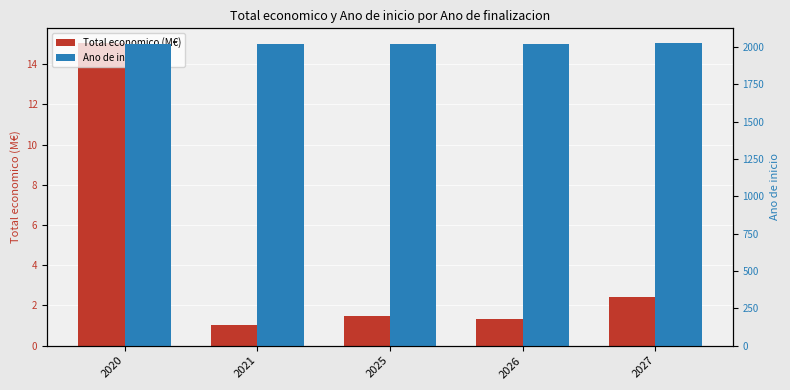

What is the highest value of the Total economico (M€) series?

15.0